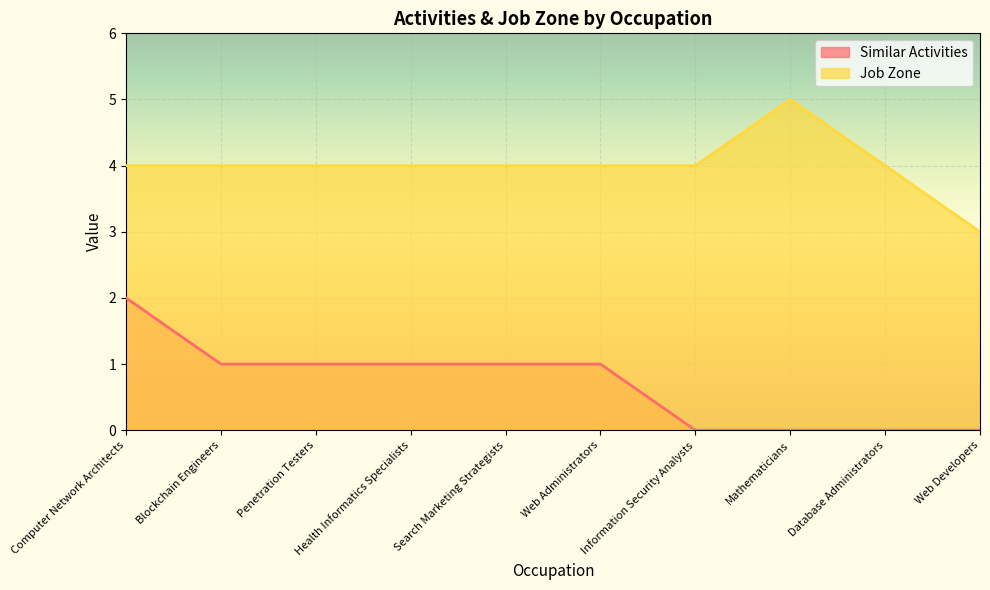

At how many categories does at least one series exceed 4?

1